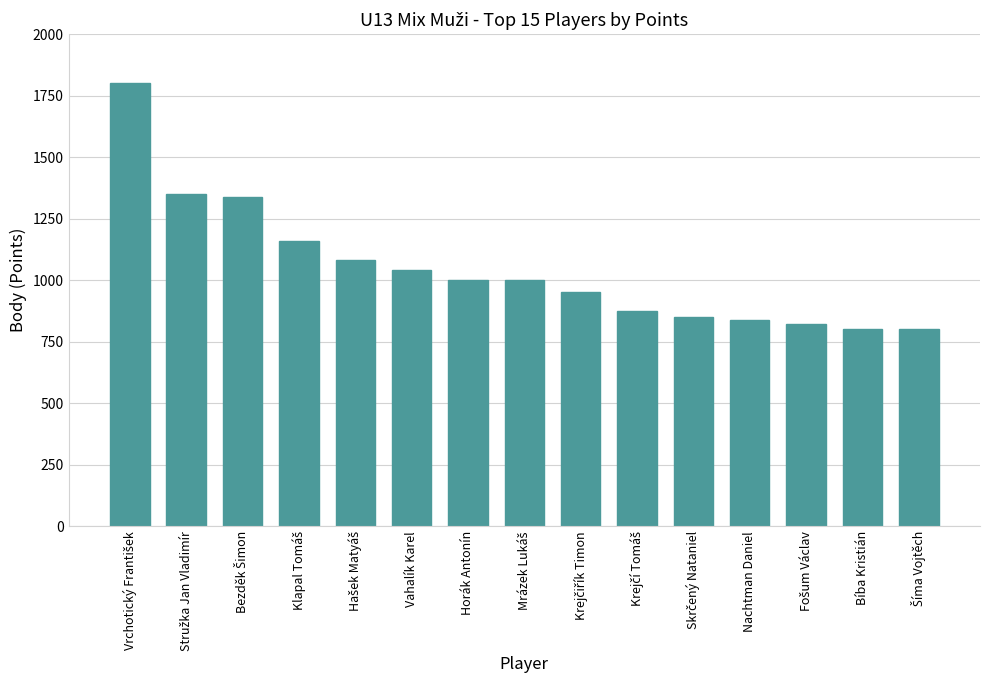

How many bars are there in total?

15